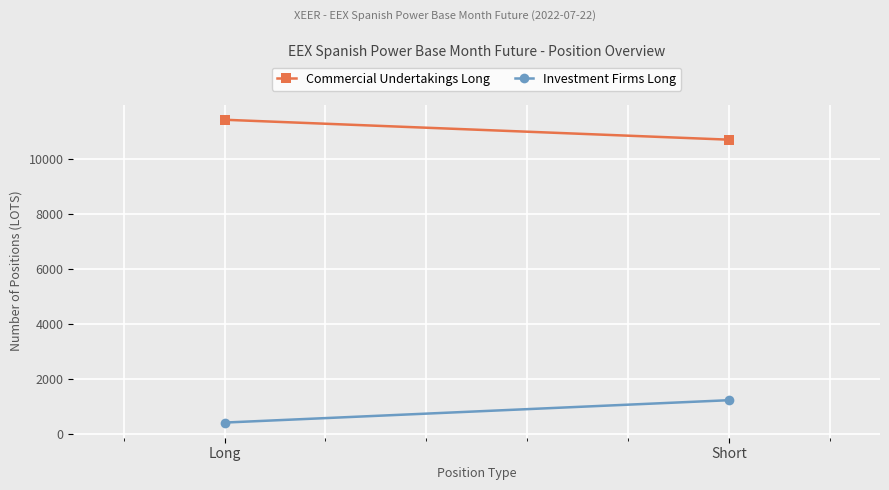

Which series has the largest range (max minus min)?

Investment Firms Long